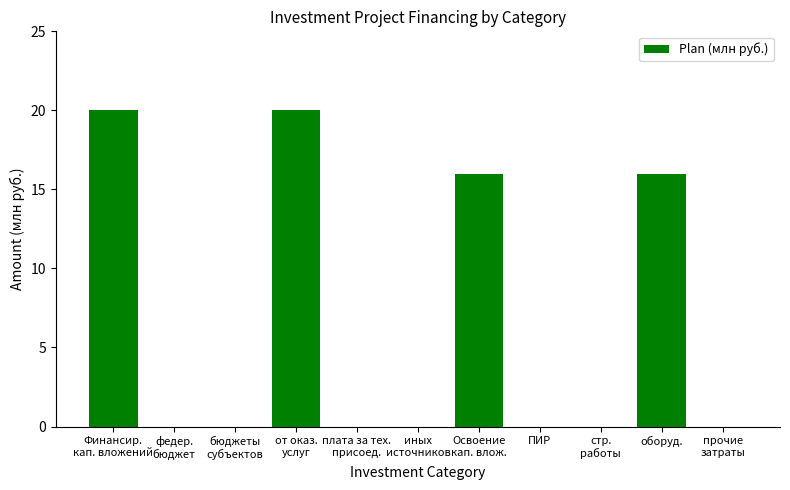

The value at оборуд. is 4. True or false?

False